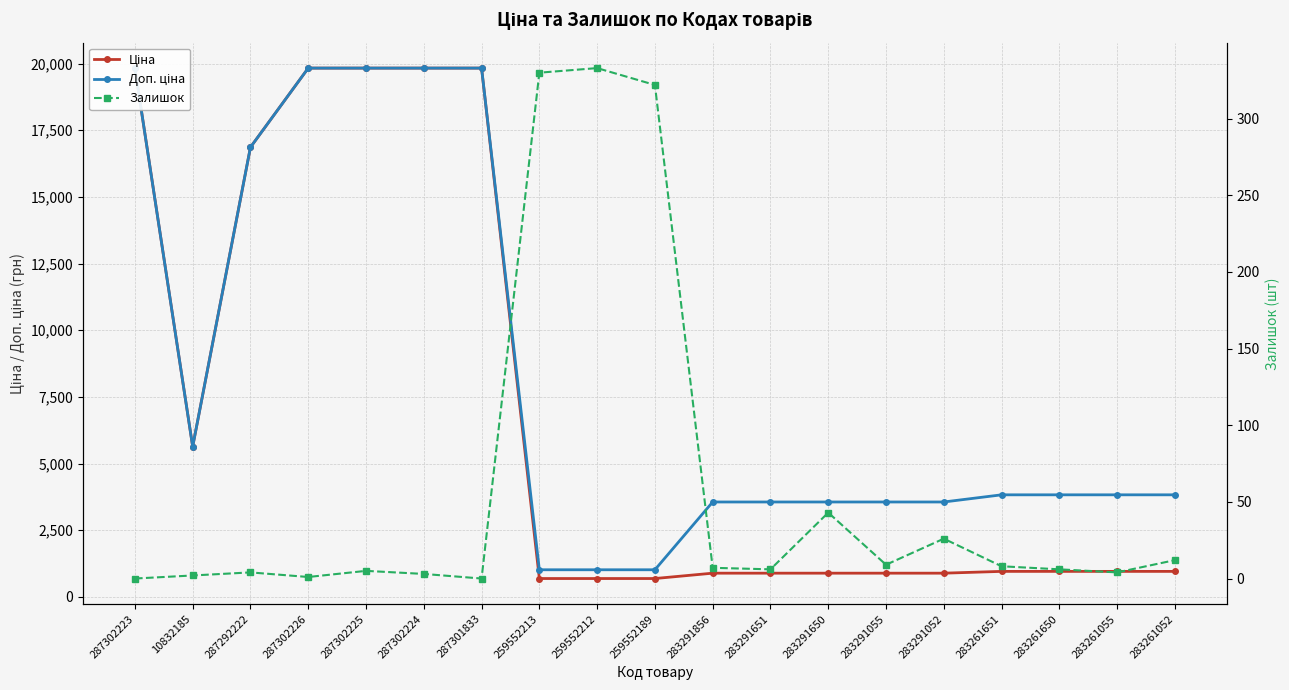

Which series has the largest range (max minus min)?

Ціна